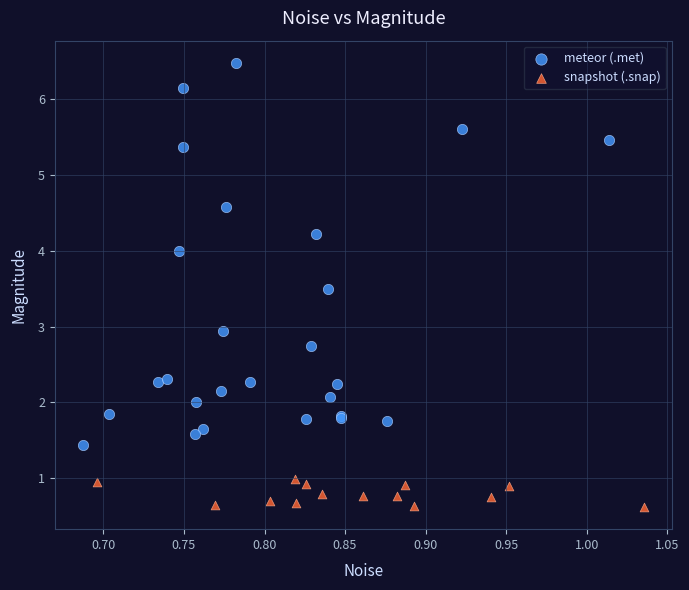

Which series reaches the maximum Y coordinate?

meteor (.met)